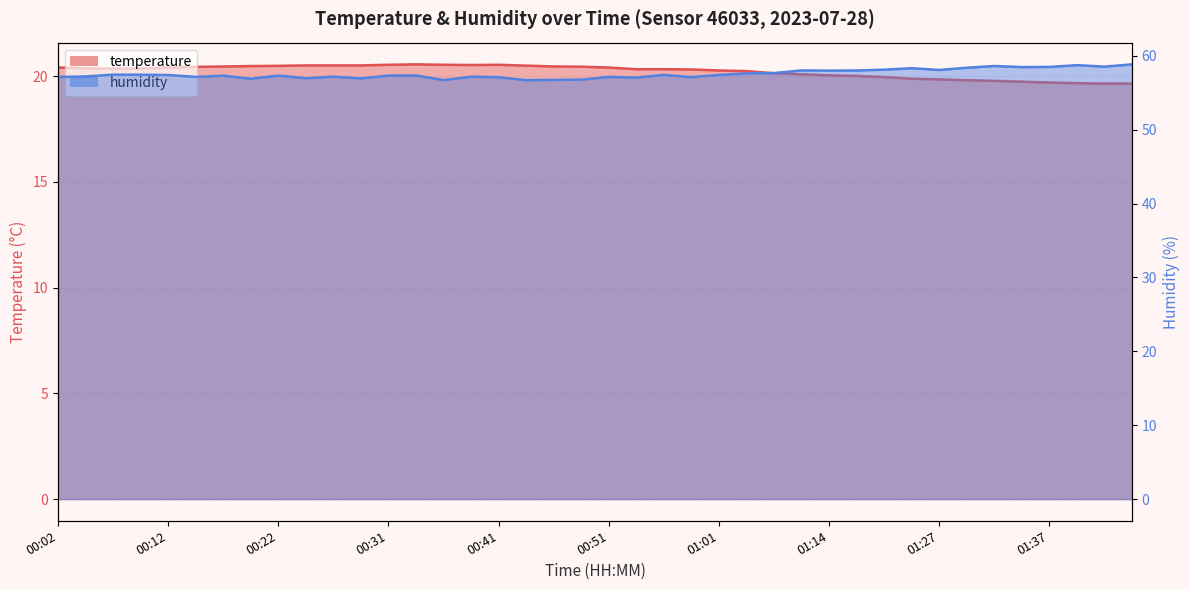

The humidity series shows 57.1 at 00:41. True or false?

True